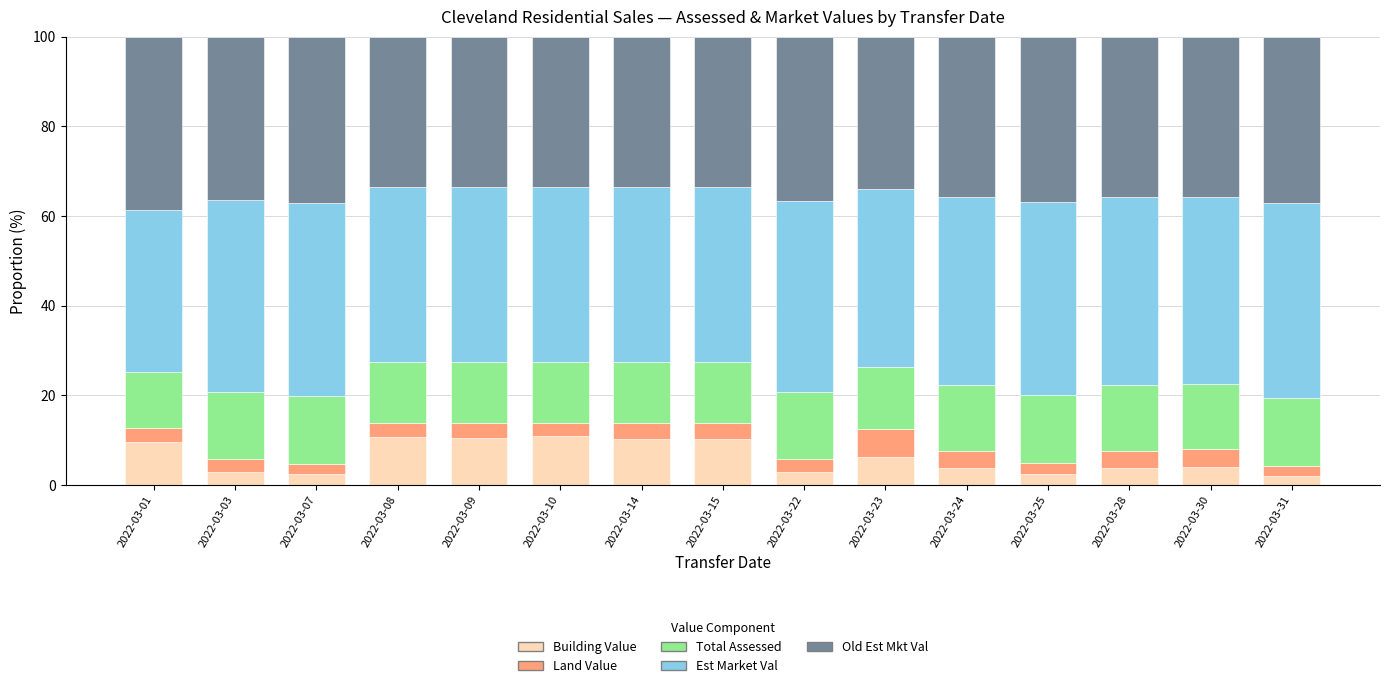

What is the total value across all series at 2022-03-15?

100.0